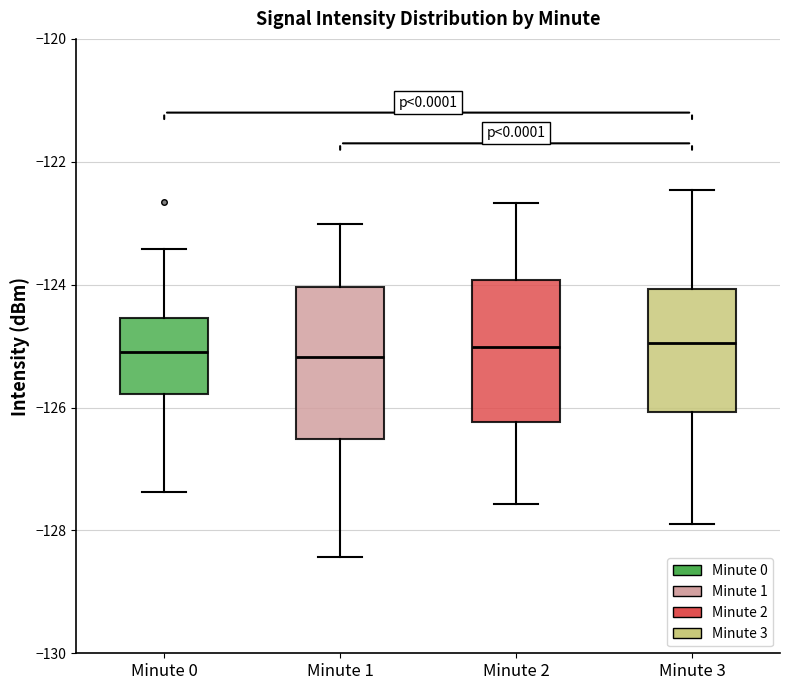

Where does the lower whisker of the box for Minute 2 end on the y-axis? The values are not printed on the chart, so give them approximately, as read against the axis.

-127.6